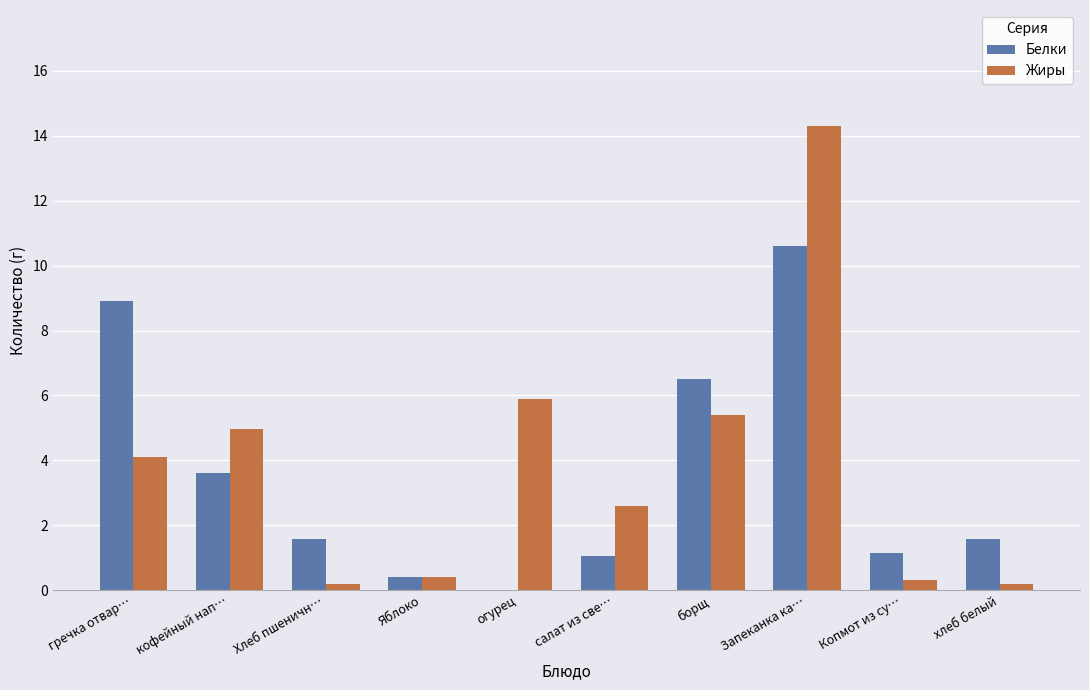

Which label corresponds to the largest value in the chart?

Запеканка ка…